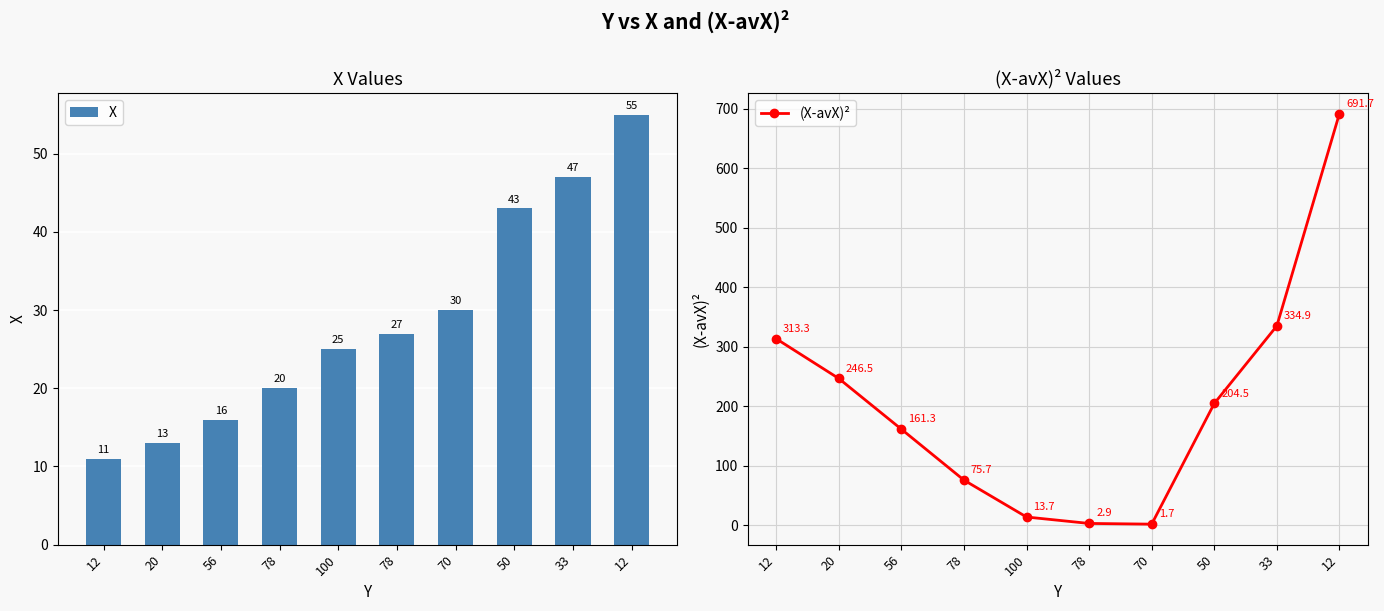

At how many categories does at least one series exceed 275?

3